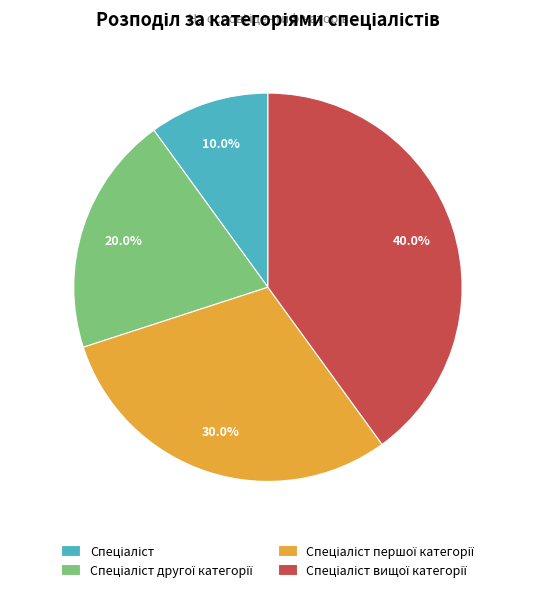

To the nearest percent, what is the difference between the largest and smallest slice percentages?

30%